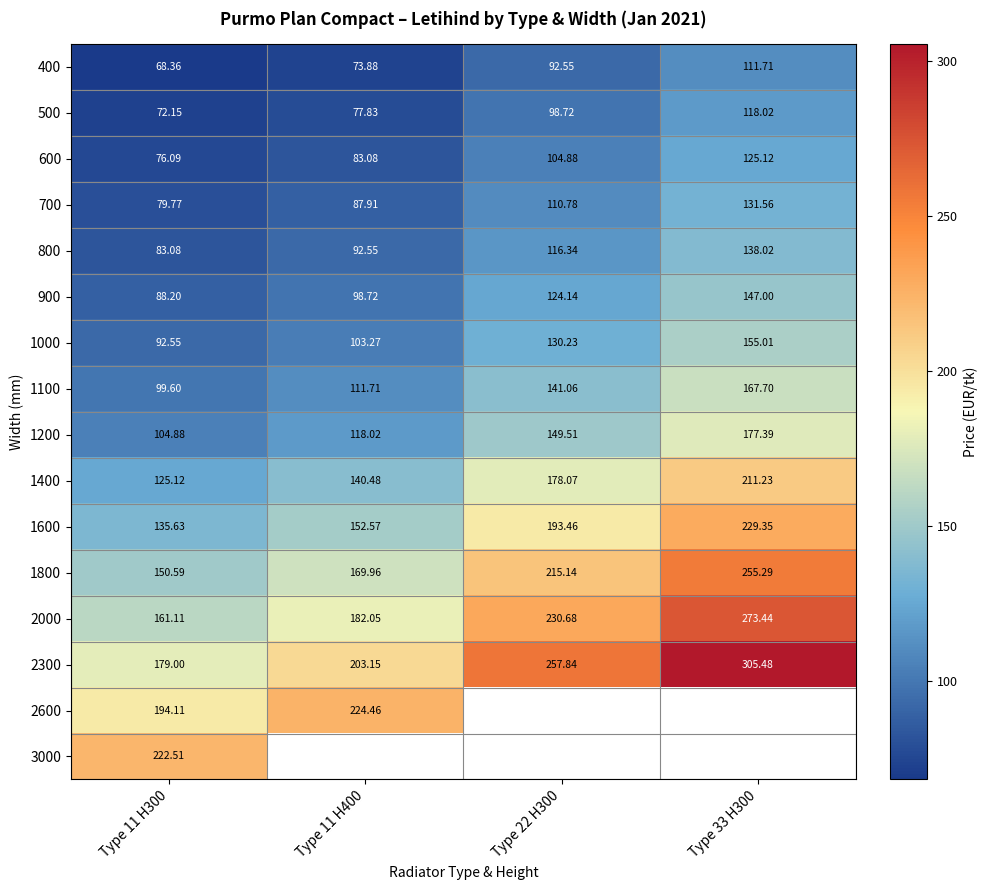

Which has a higher value, Type 11 H400 or Type 11 H300?

Type 11 H400